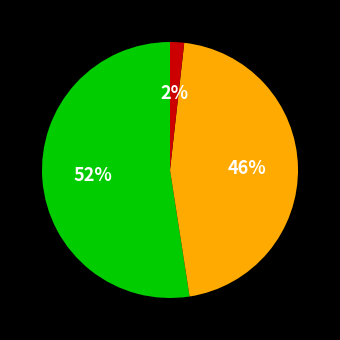

Count the number of slices in the pie.

3